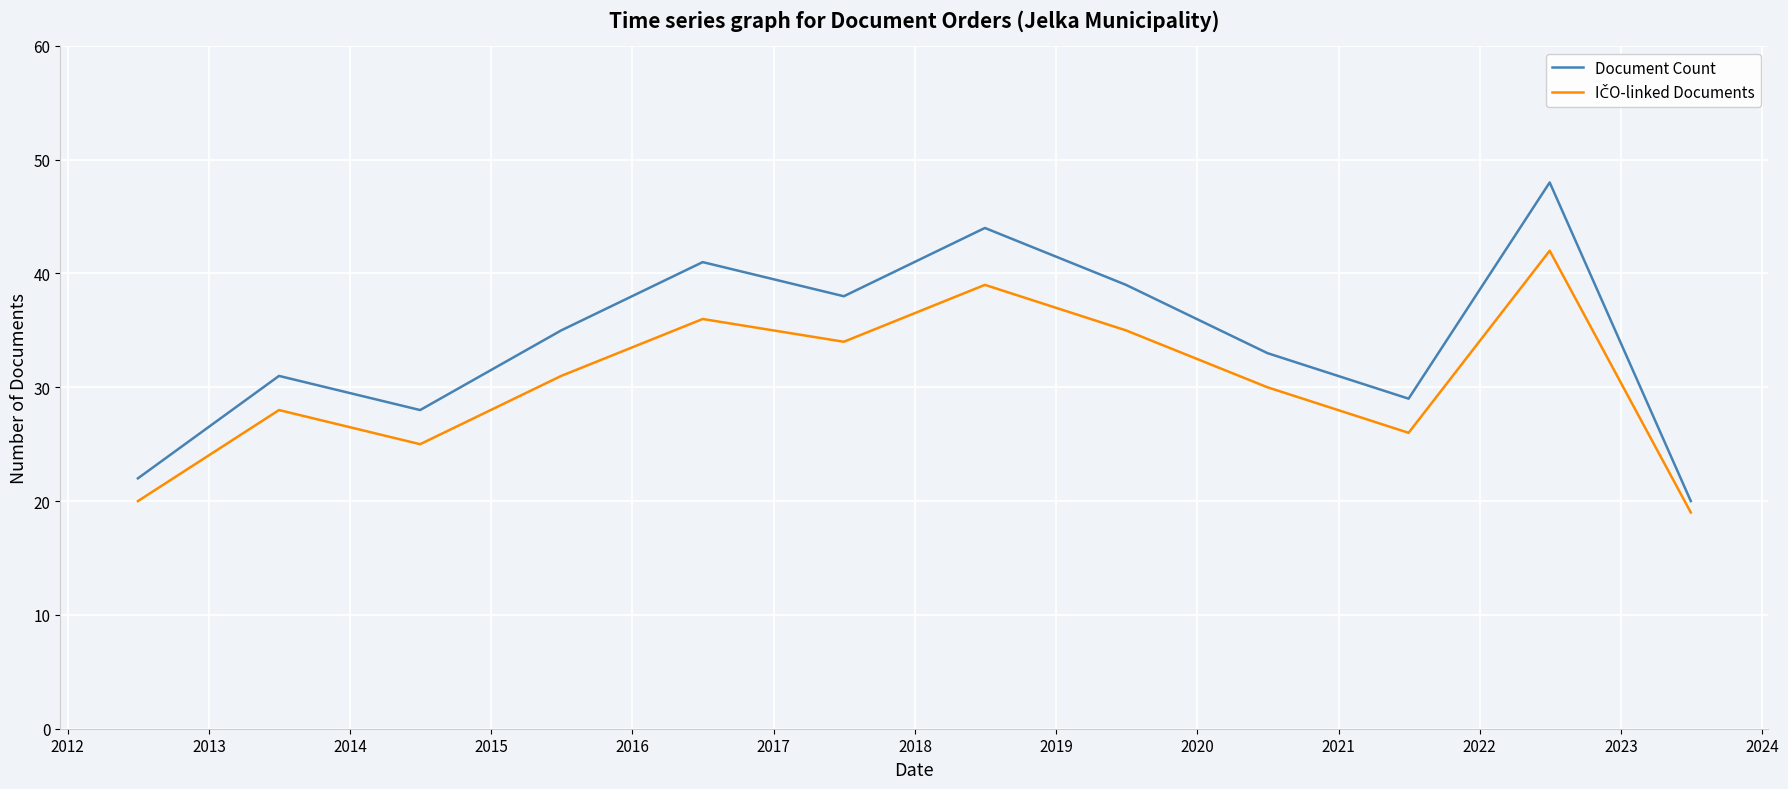

What is the greatest value displayed?

48